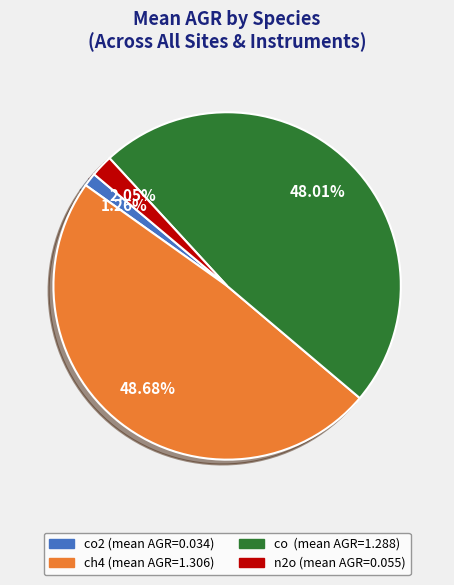

To the nearest percent, what is the difference between the largest and smallest slice percentages?

47%